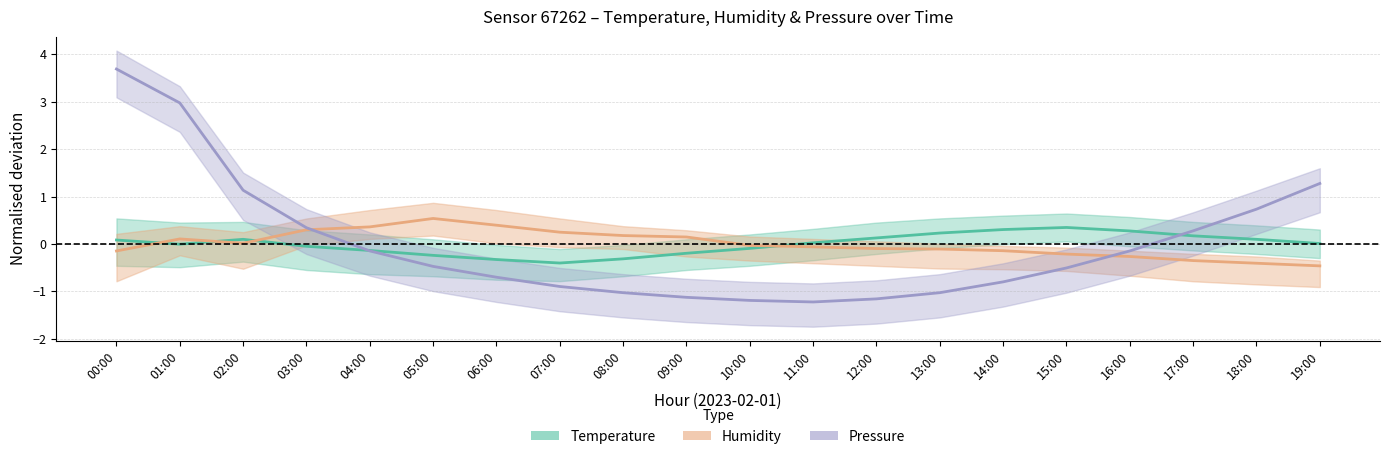

How many categories are shown in the chart?

20